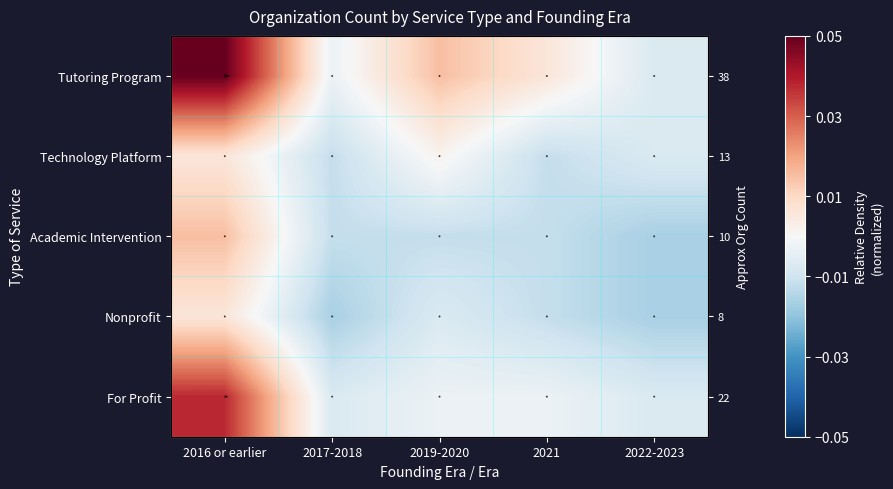

Is the value of Nonprofit at 2017-2018 greater than the value of Academic Intervention at 2019-2020?

No